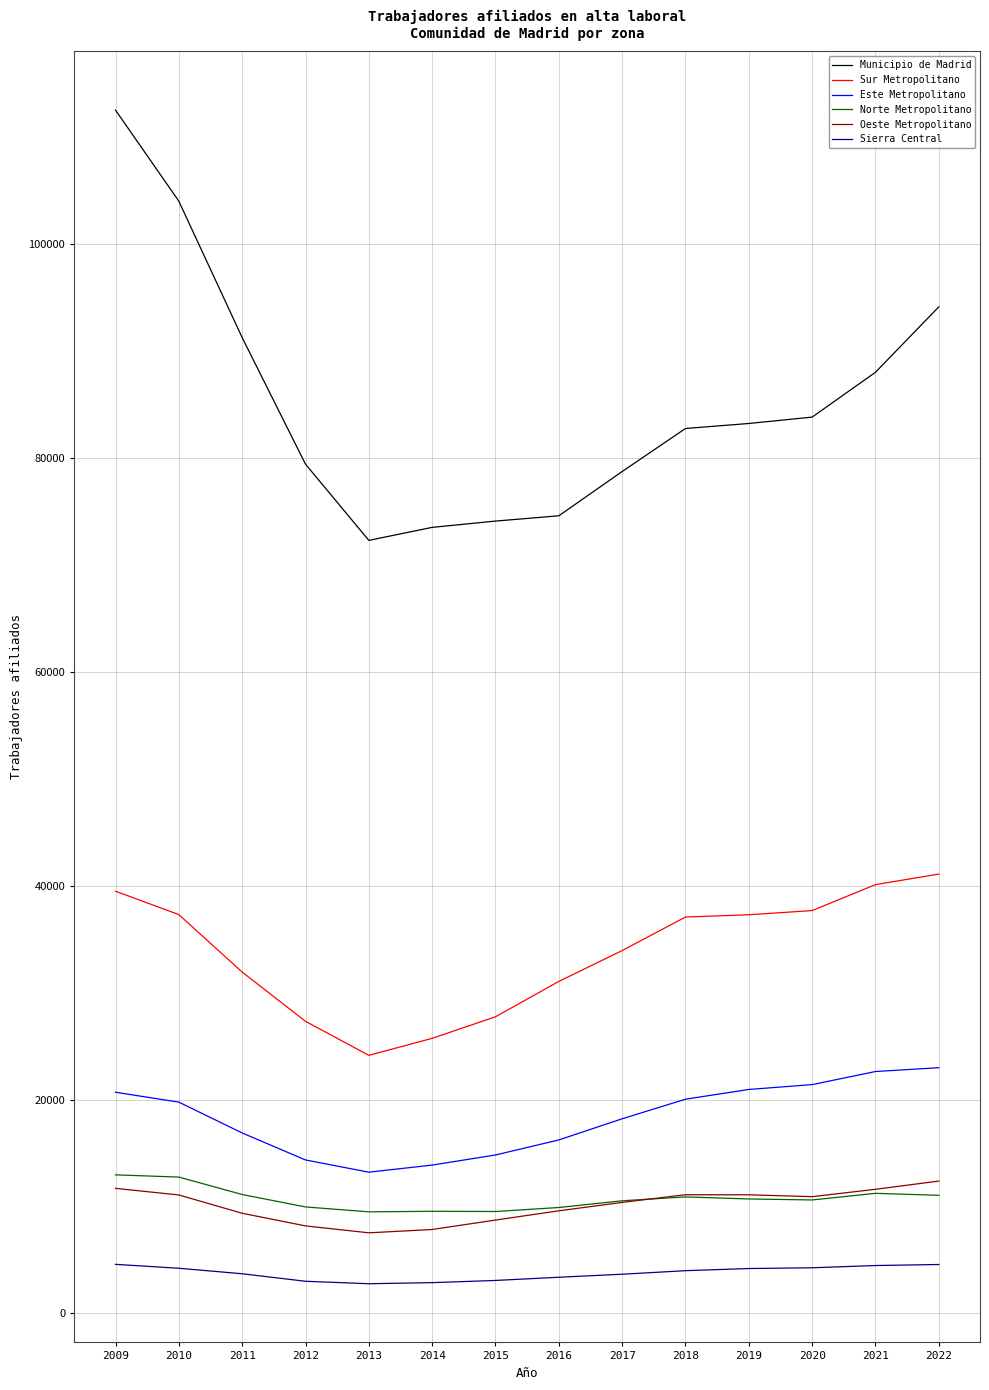

What is the difference between the Sur Metropolitano values at 2021 and 2016?

9052